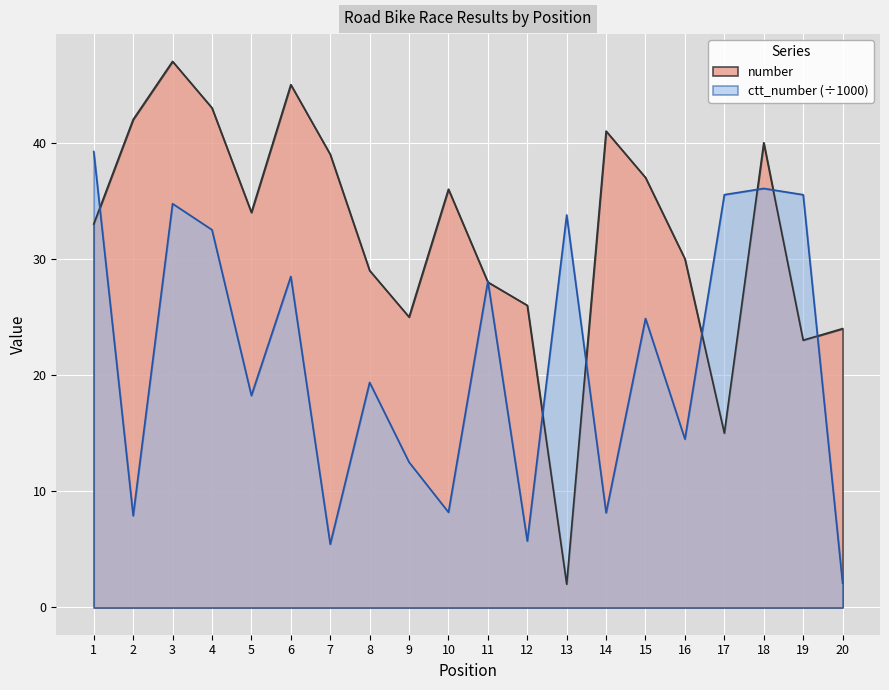

Reading left to right, list all the values displayed in this chart.

number: 33.0	42.0	47.0	43.0	34.0	45.0	39.0	29.0	25.0	36.0	28.0	26.0	2.0	41.0	37.0	30.0	15.0	40.0	23.0	24.0
ctt_number: 39.2	7.9	34.8	32.5	18.2	28.5	5.4	19.4	12.5	8.2	28.1	5.7	33.8	8.2	24.9	14.5	35.5	36.1	35.5	2.1